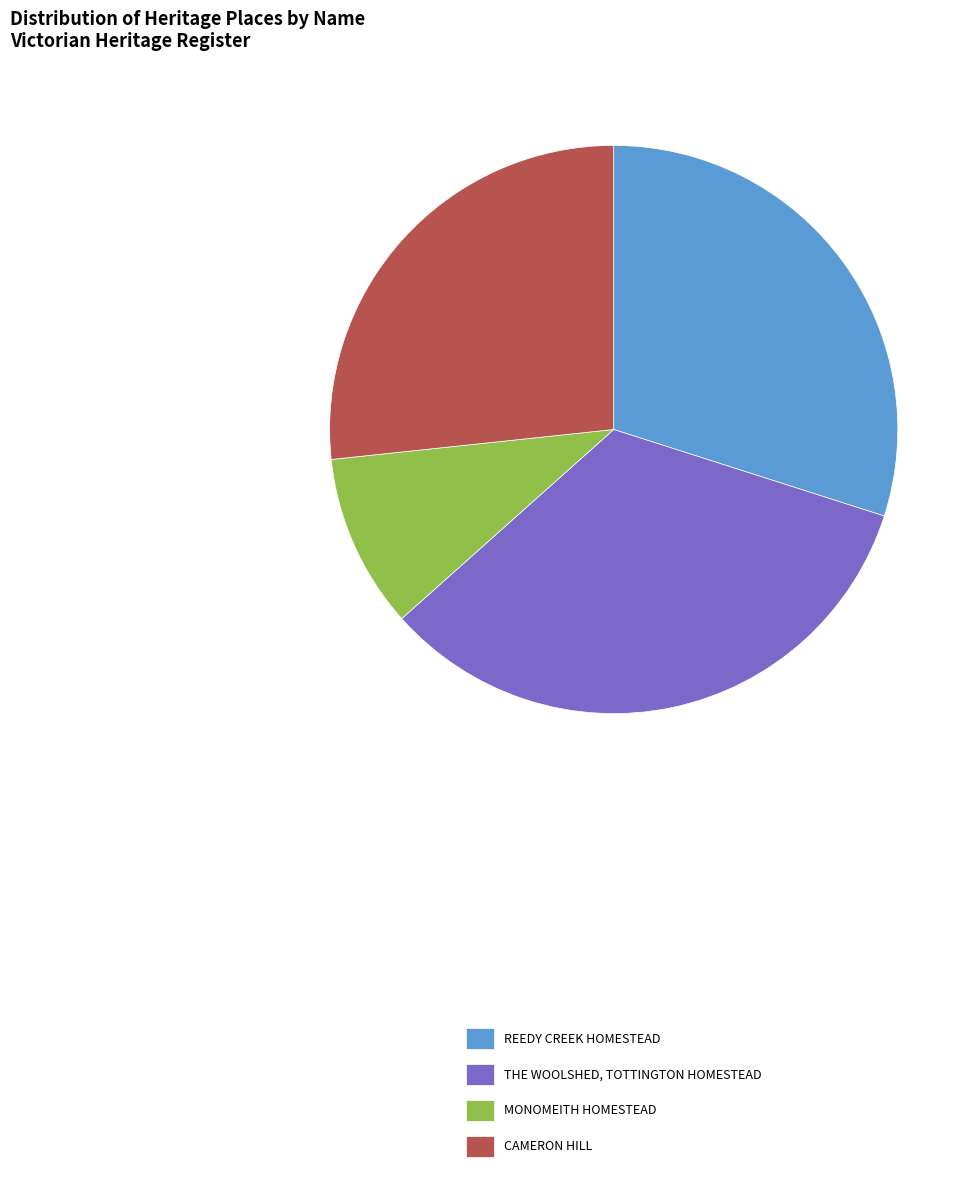

What is the largest slice in the pie chart?

THE WOOLSHED, TOTTINGTON HOMESTEAD